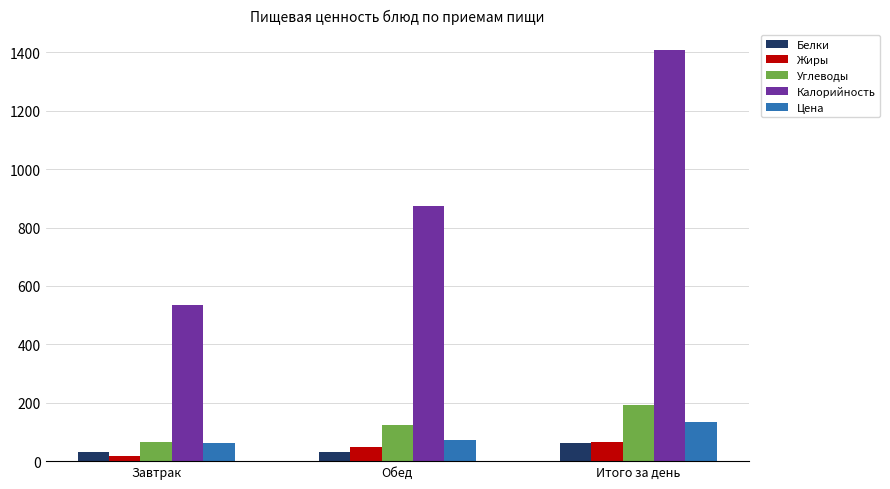

Which series has the largest range (max minus min)?

Калорийность